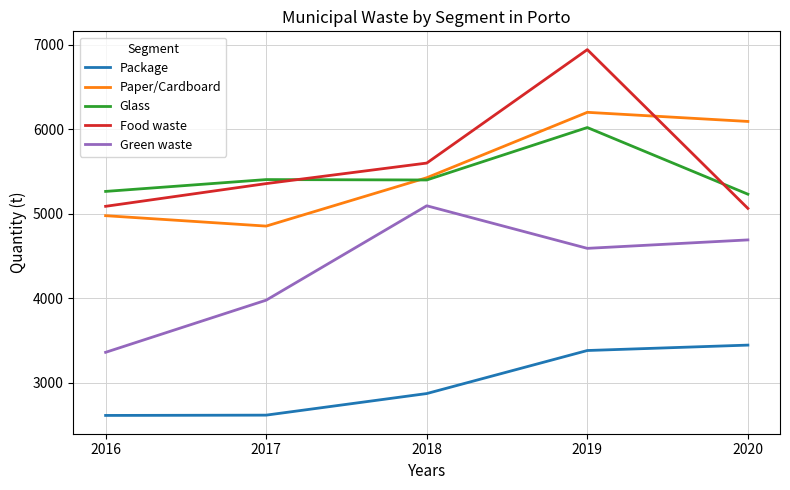

At which label does Paper/Cardboard reach its minimum?

2017